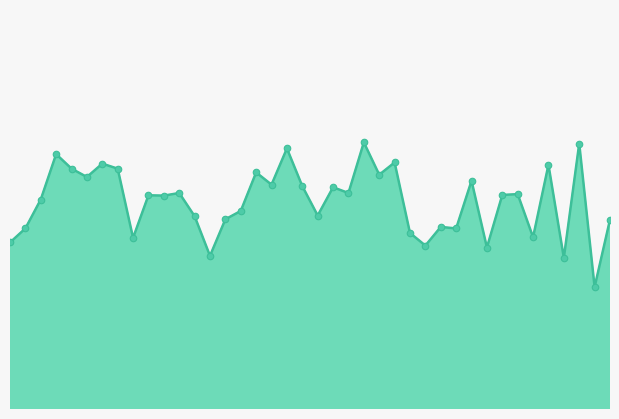

How many lines are shown in the chart?

1